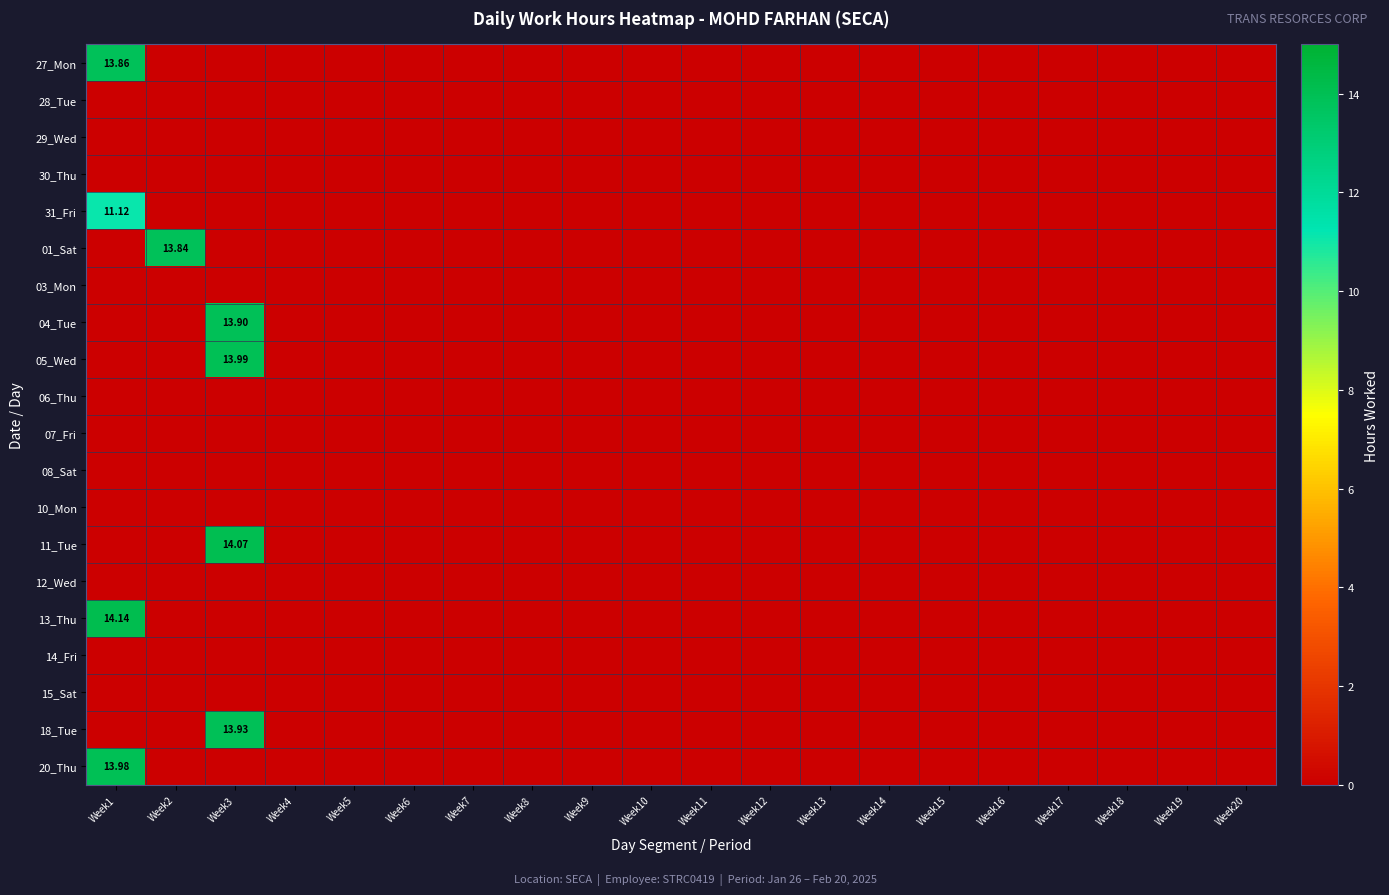

Is the value of 13_Thu at Week4 greater than the value of 28_Tue at Week6?

No